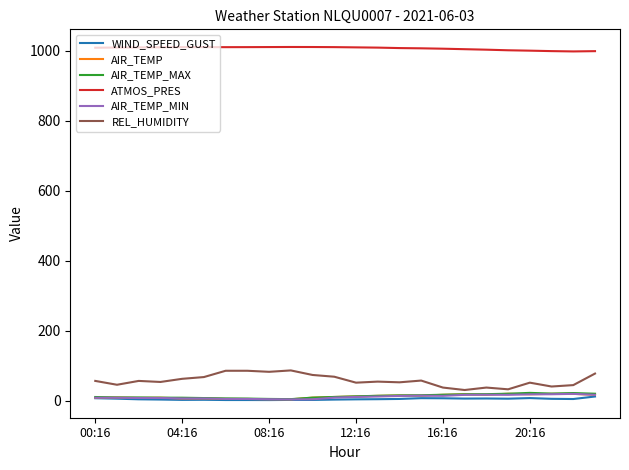

Is this an area chart (filled region under the line)?

No